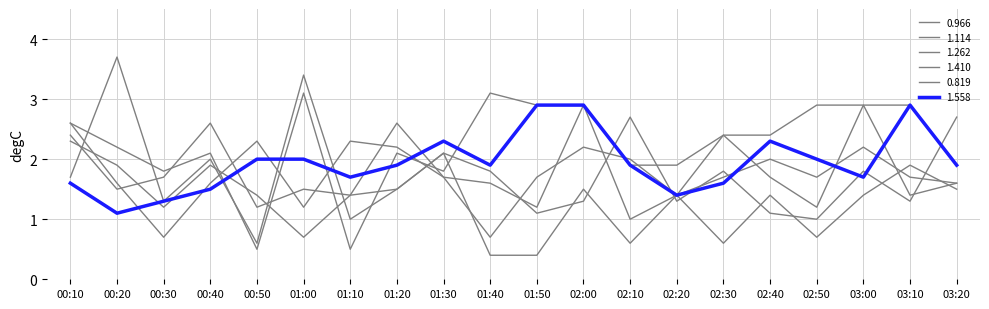

What is the difference between the maximum and second lowest values in the 1.114 series?

1.7